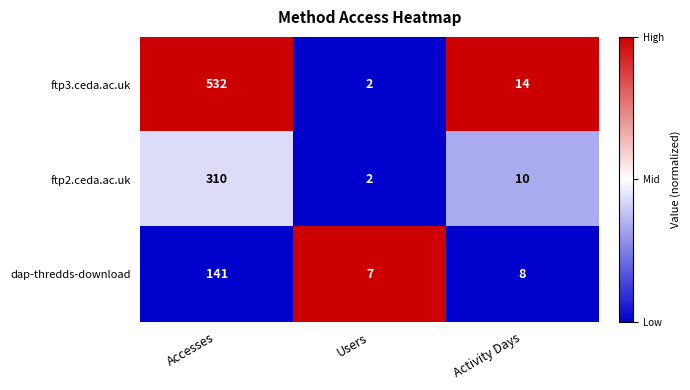

Reading left to right, transcribe all the data shown in this chart.

ftp3.ceda.ac.uk: Accesses=532	Users=2	Activity Days=14
ftp2.ceda.ac.uk: Accesses=310	Users=2	Activity Days=10
dap-thredds-download: Accesses=141	Users=7	Activity Days=8